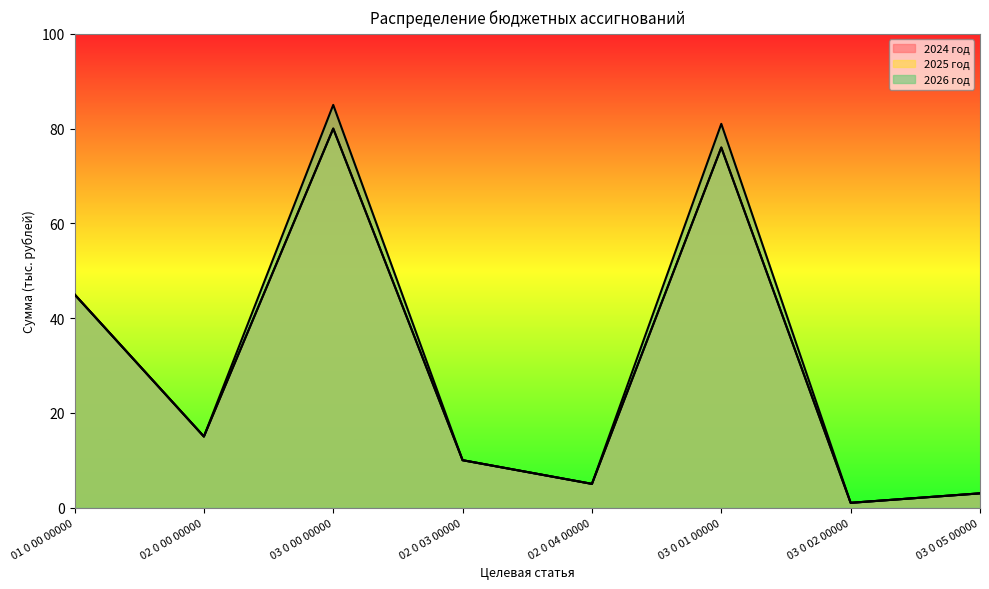

Is the value of 2025 год at 03 0 00 00000 greater than the value of 2024 год at 02 0 04 00000?

Yes